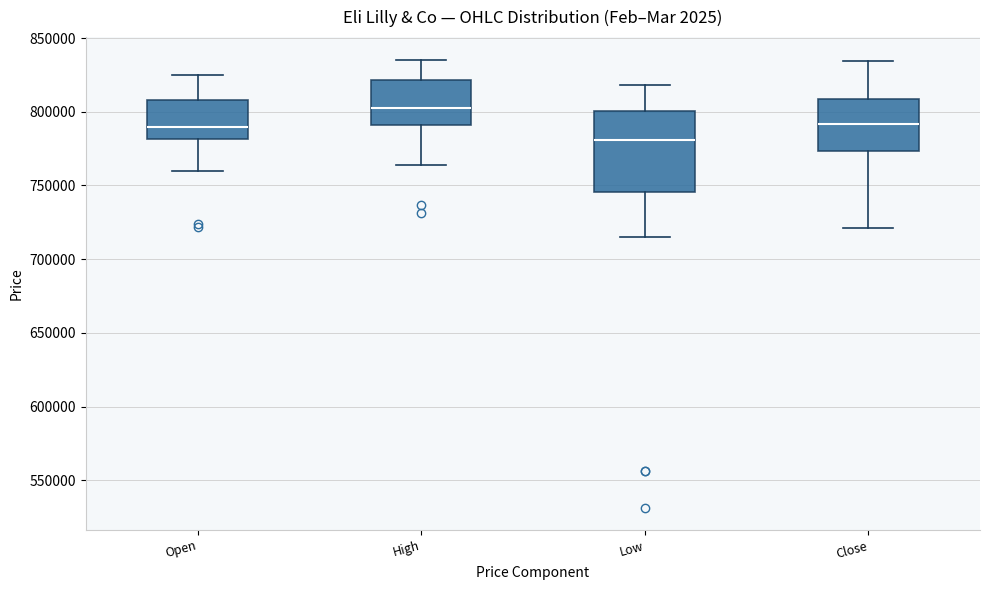

Which box's median line is the lowest?

Low